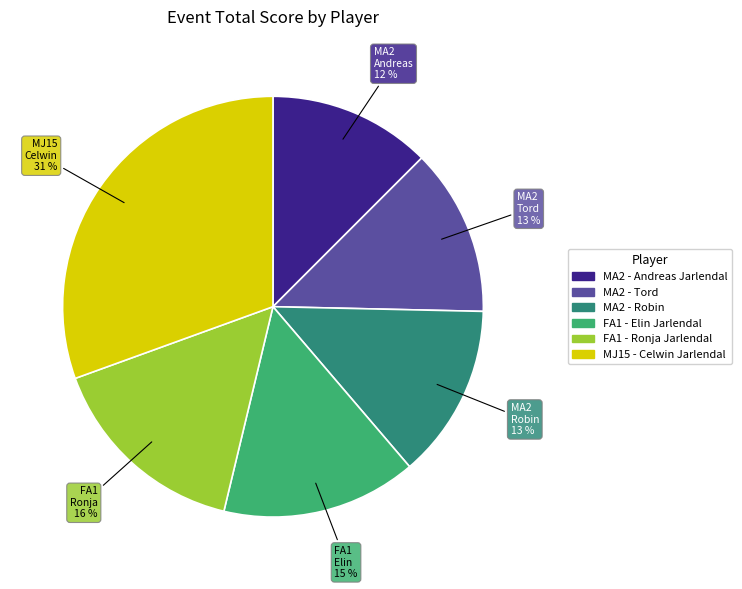

How many segments does this pie chart have?

6